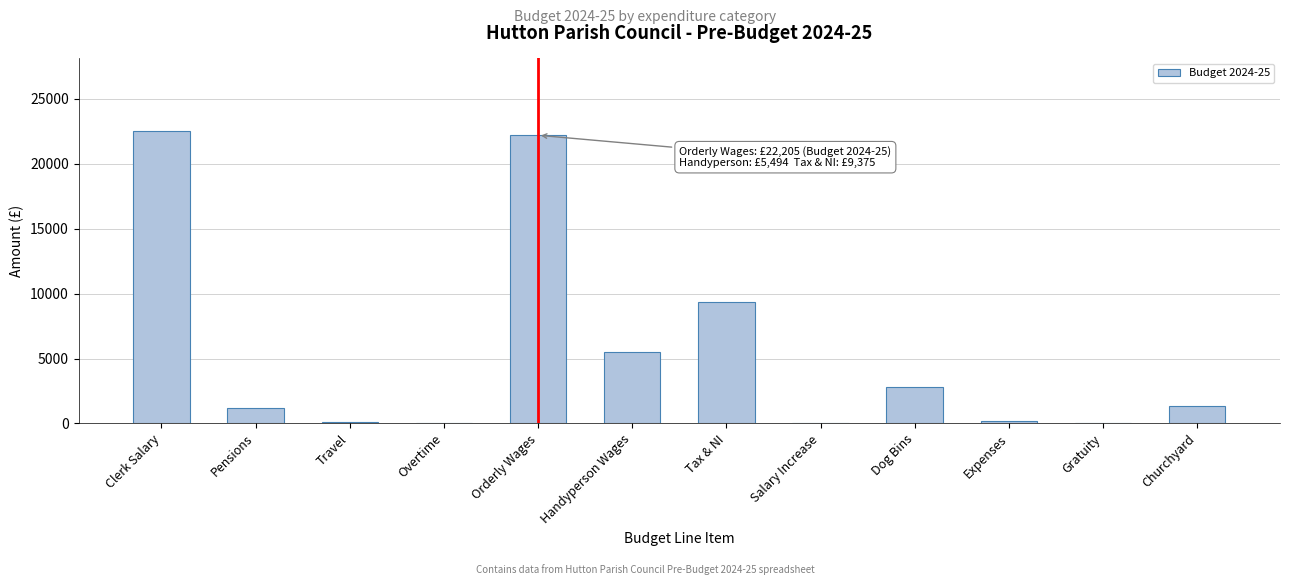

The chart shows a value of 0 at Overtime. True or false?

True